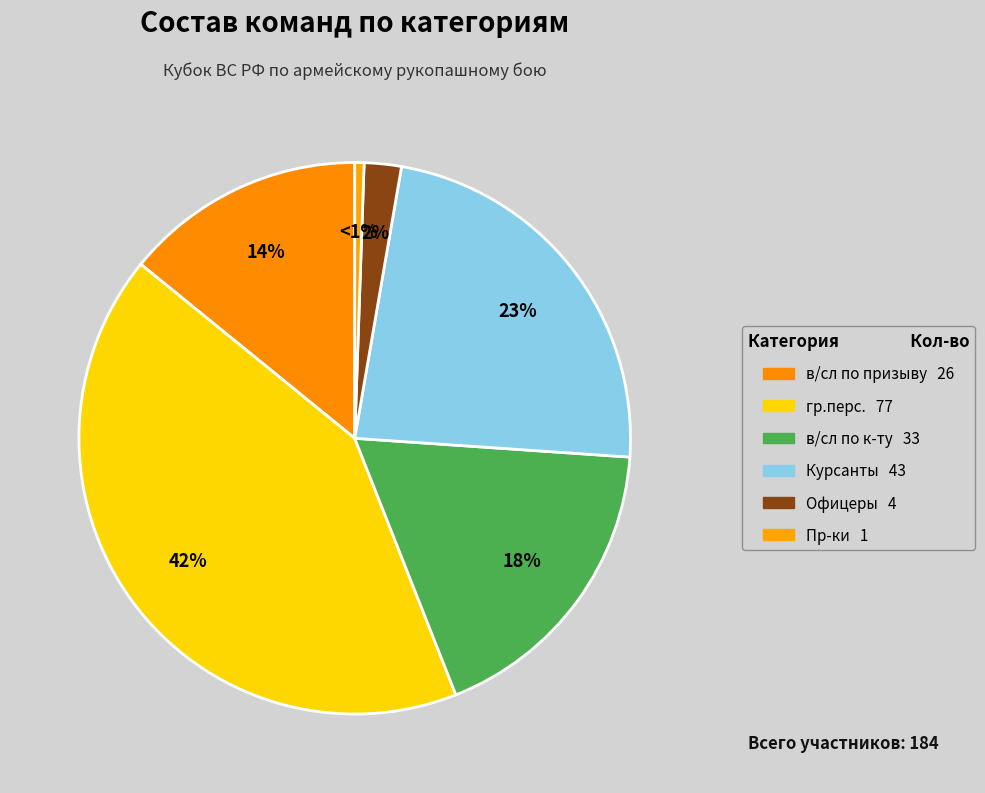

Is there a majority slice in this chart?

No